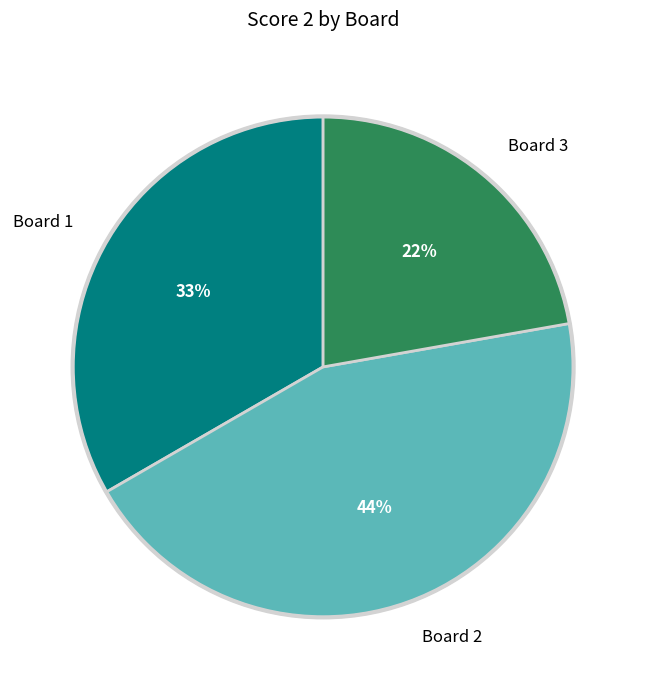

Is there a majority slice in this chart?

No